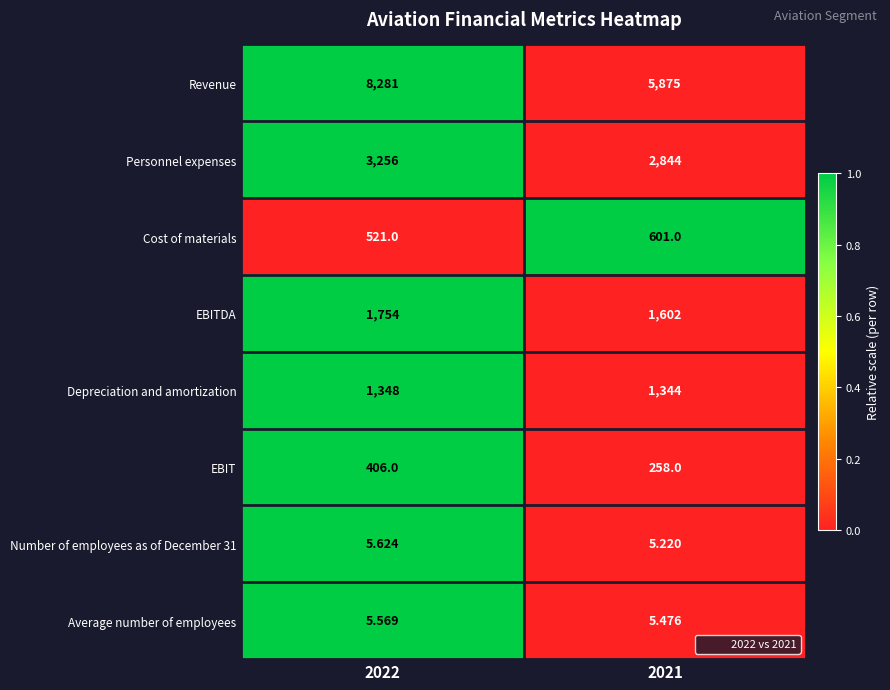

Is the value of Personnel expenses at 2021 greater than the value of Depreciation and amortization at 2021?

Yes